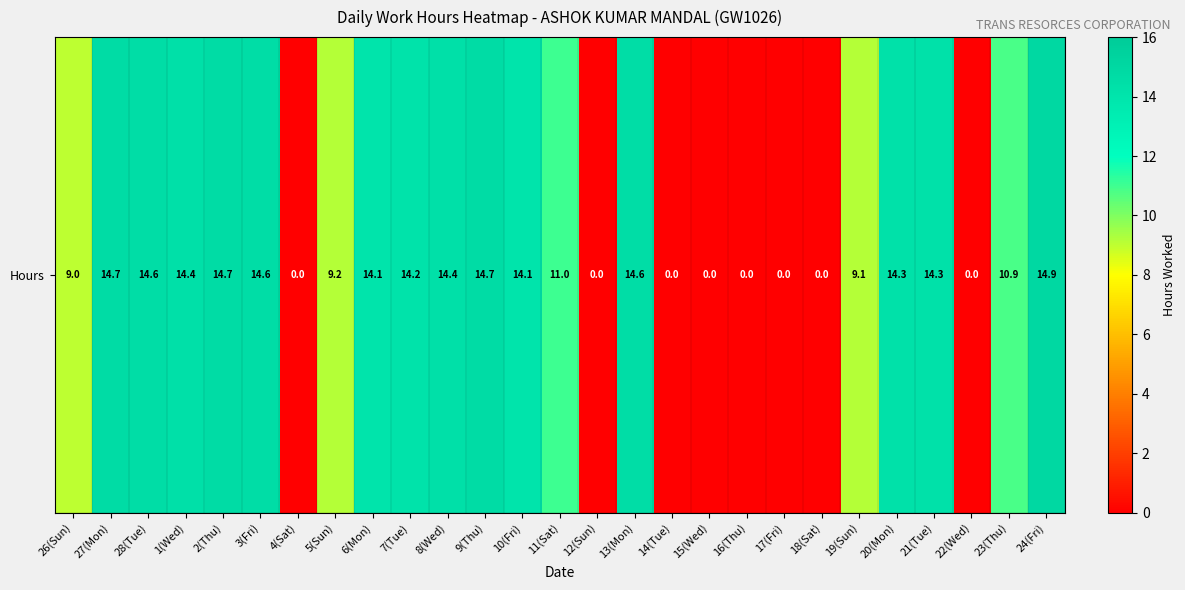

How many distinct data groups are displayed?

1